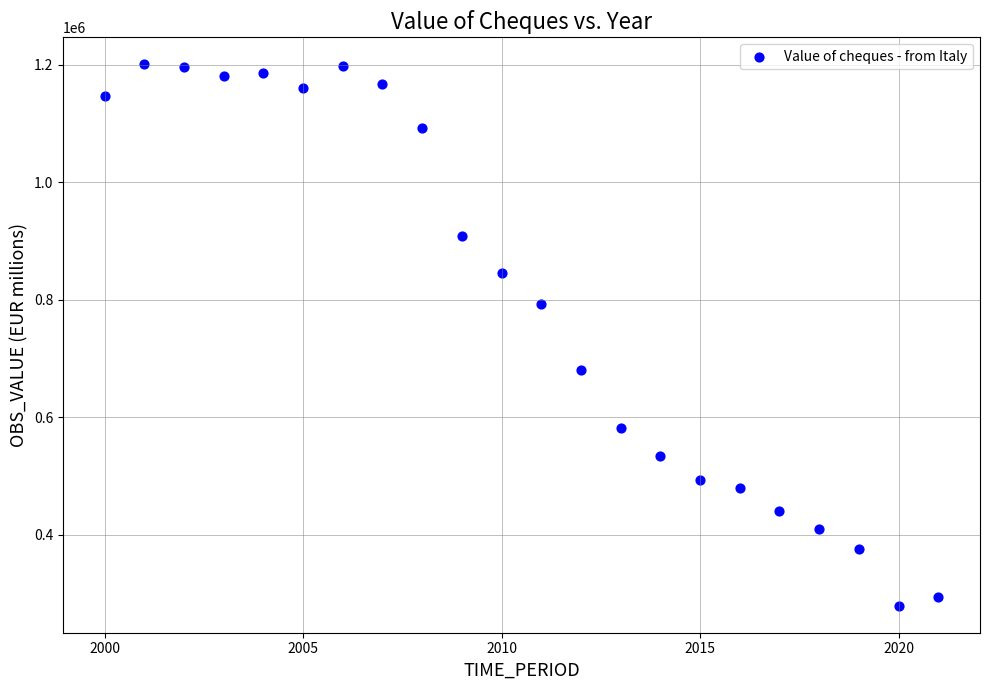

What is the range of Y values (max minus min)?

921733.7